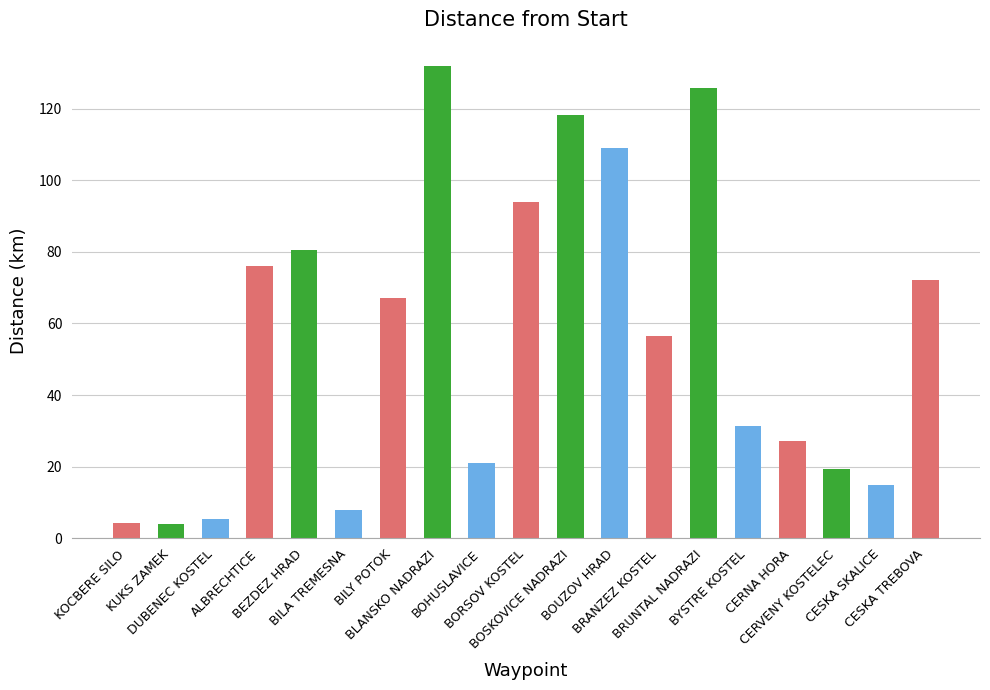

True or false: the data shows 93.9 at BORSOV KOSTEL.

True